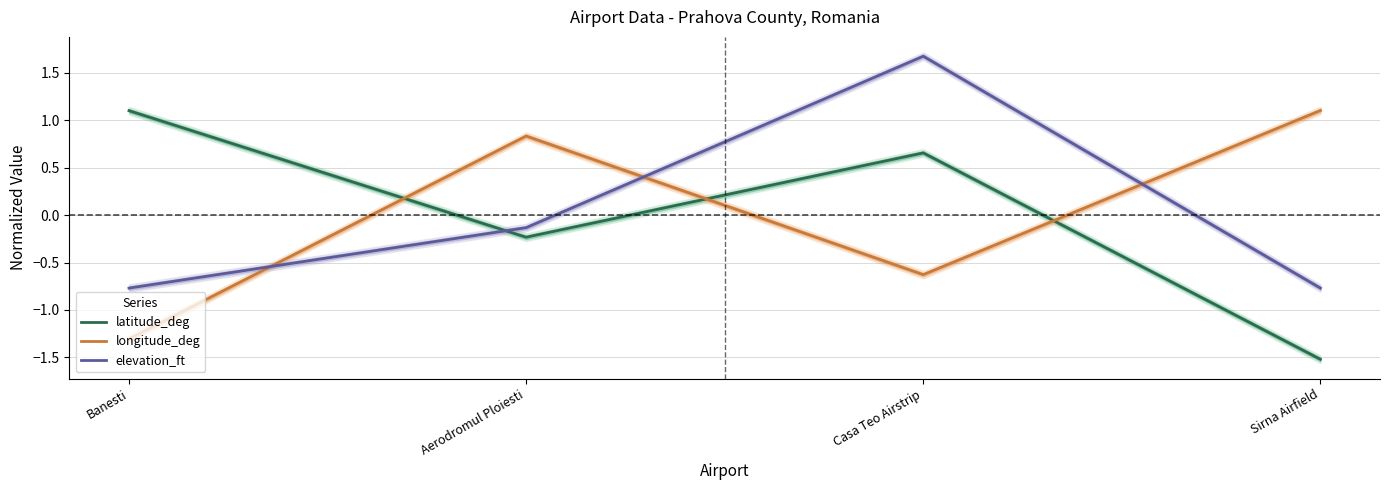

What is the value of the longitude_deg point at the 2nd from the left?

0.8